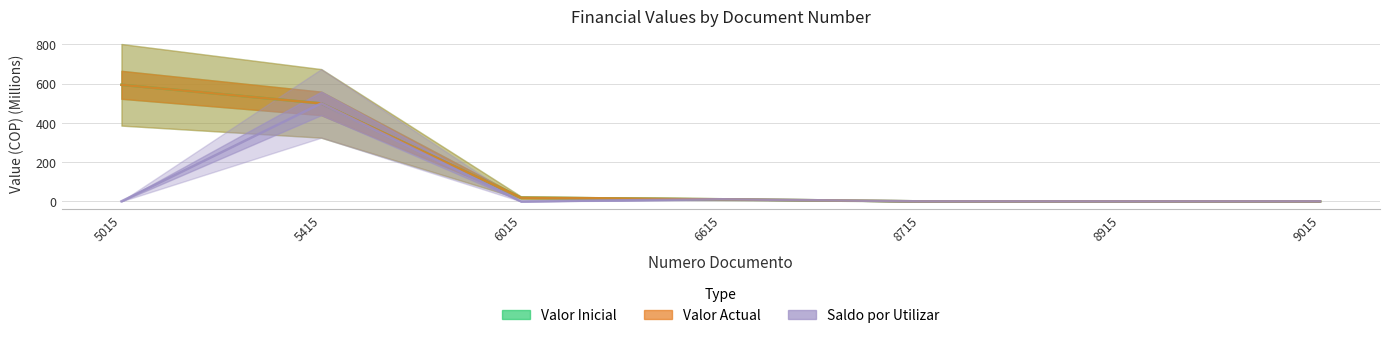

What is the maximum value for Saldo por Utilizar?

499.2